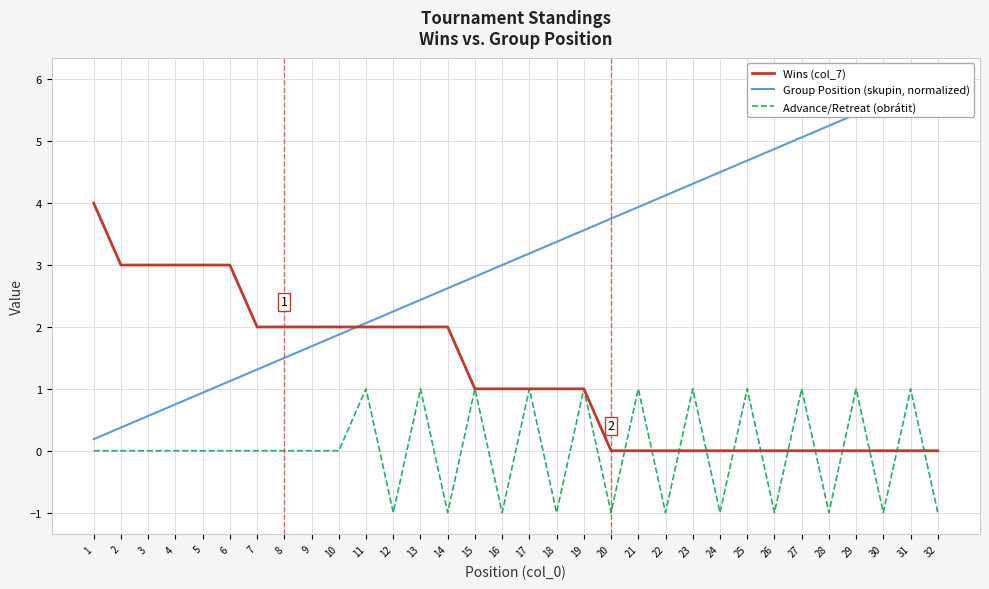

At which label is Group Position (skupin, normalized) closest to 3?

16